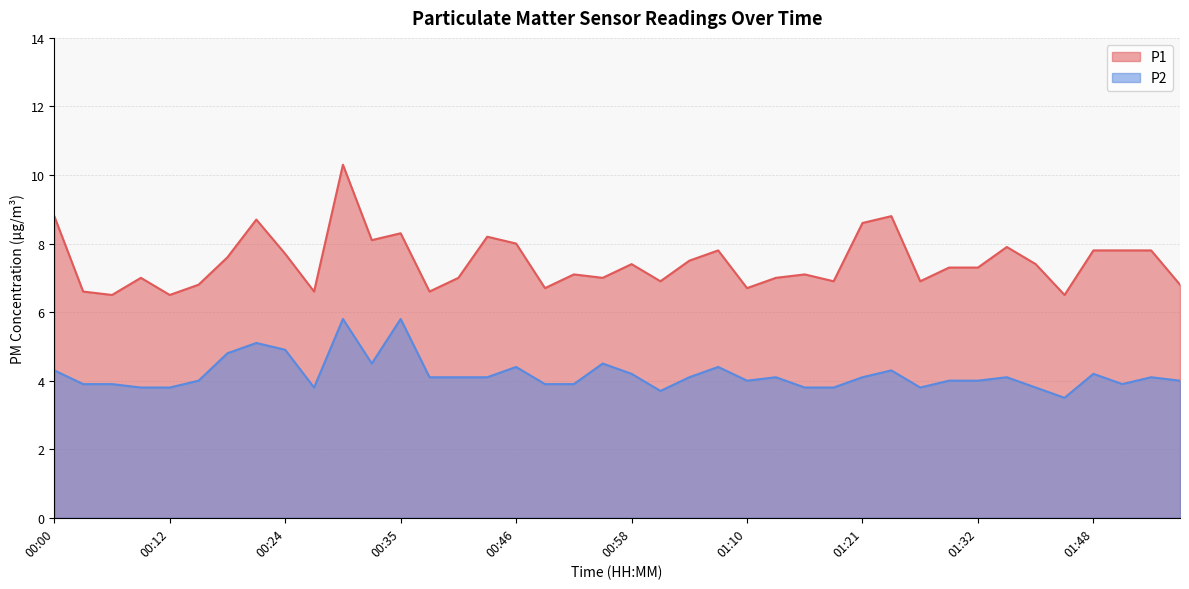

What is the difference between the maximum and minimum values in the P1 series?

3.8